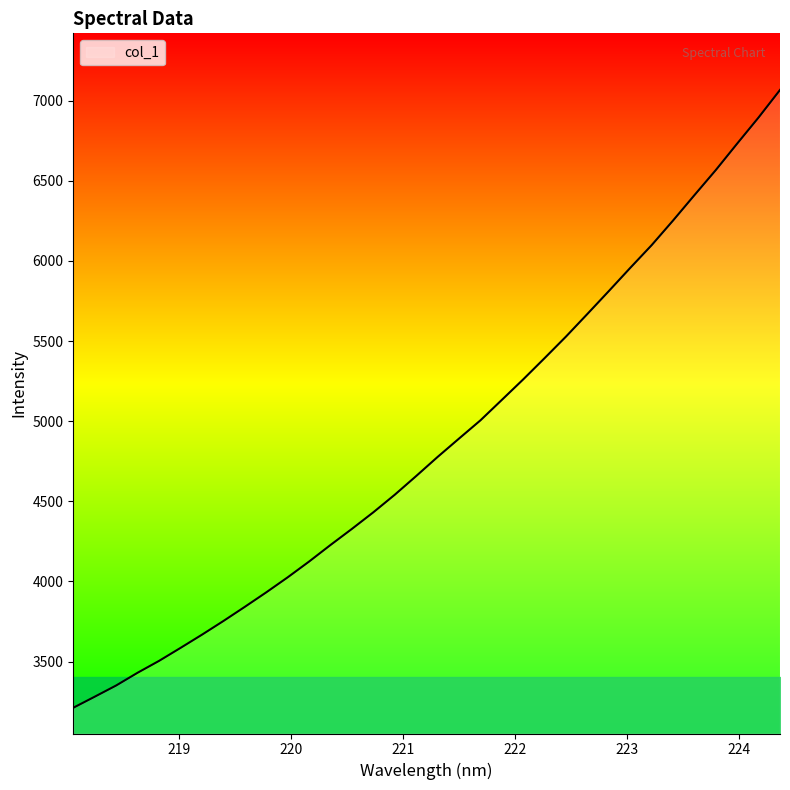

What is the smallest value displayed?

3211.5